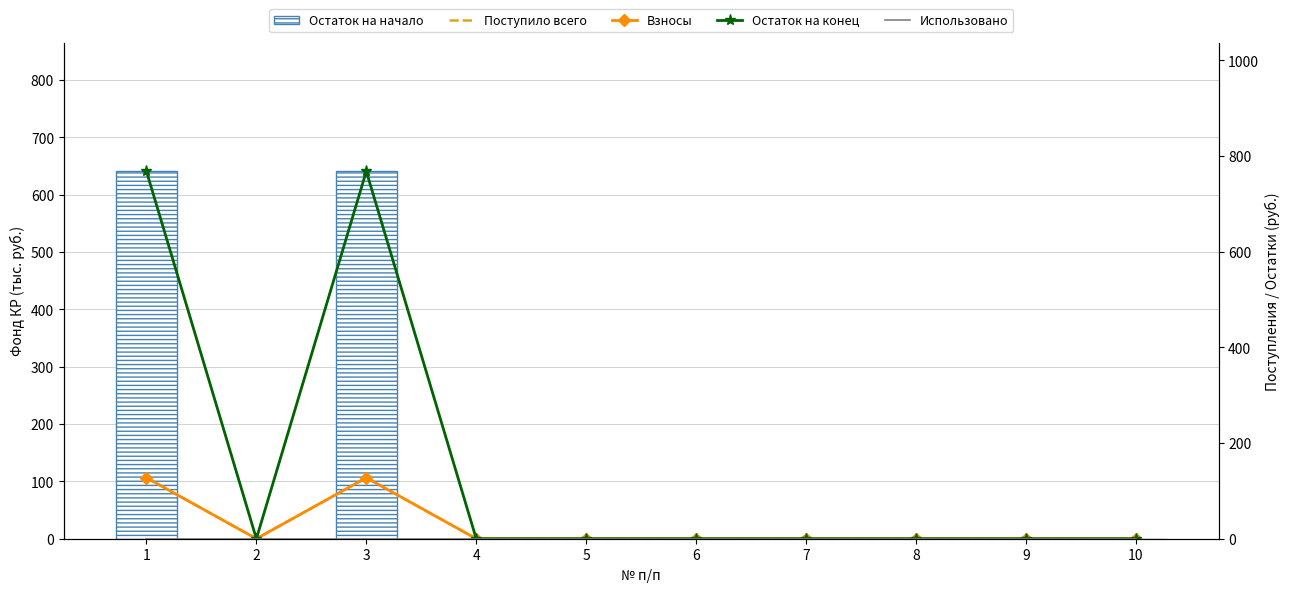

At how many categories does at least one series exceed 321?

2